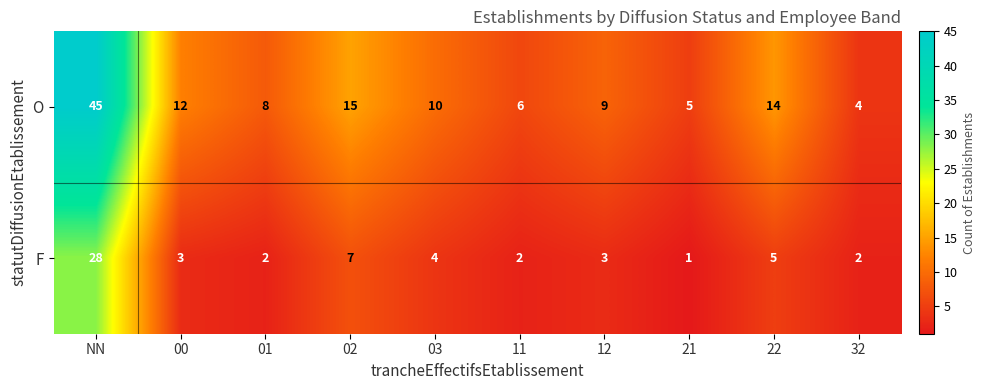

At which label does F first exceed 3?

NN